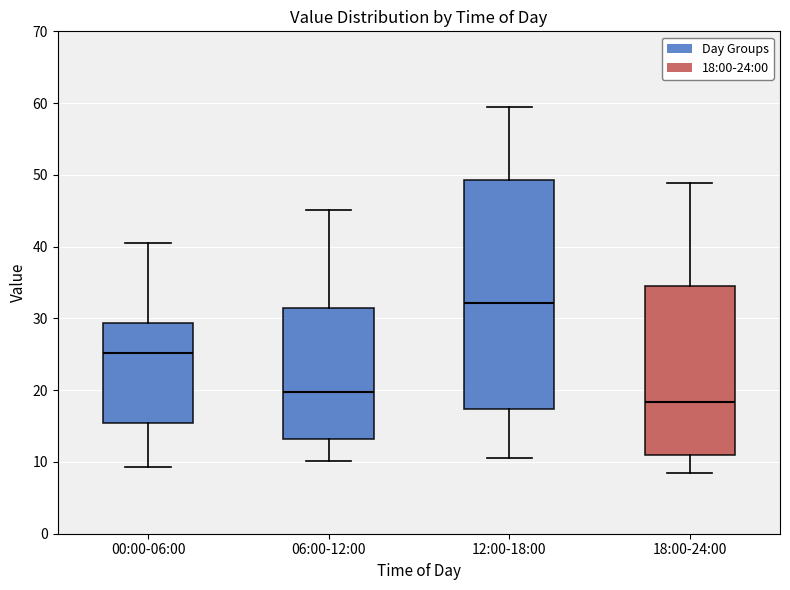

Reading left to right, read every box against the y-axis: the position of its median line, the range the box covers, and the ends of its whiskers. The values are not printed on the chart, so give them approximately, as read against the axis.

00:00-06:00: median 25, box 15 to 29, whiskers 9 to 41
06:00-12:00: median 20, box 13 to 32, whiskers 10 to 45
12:00-18:00: median 32, box 17 to 49, whiskers 11 to 59
18:00-24:00: median 18, box 11 to 35, whiskers 8 to 49